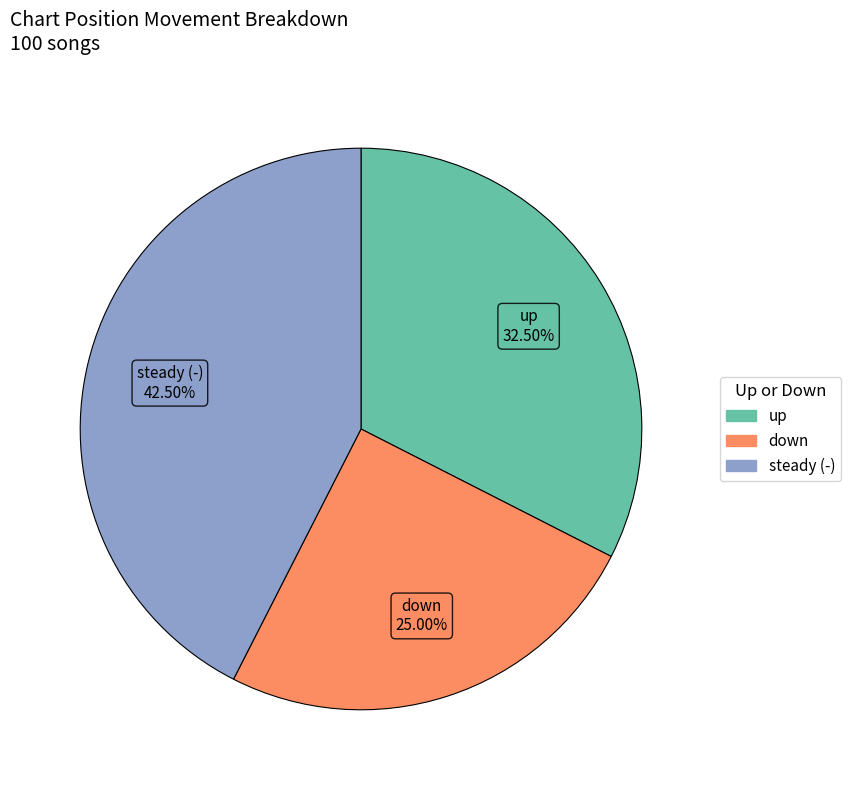

Is there any slice that represents more than half of the pie?

No